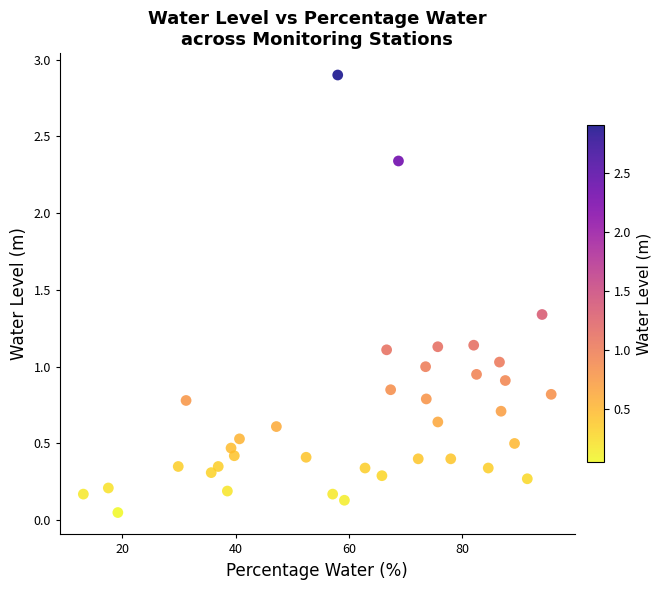

What is the range of X values (max minus min)?

82.6